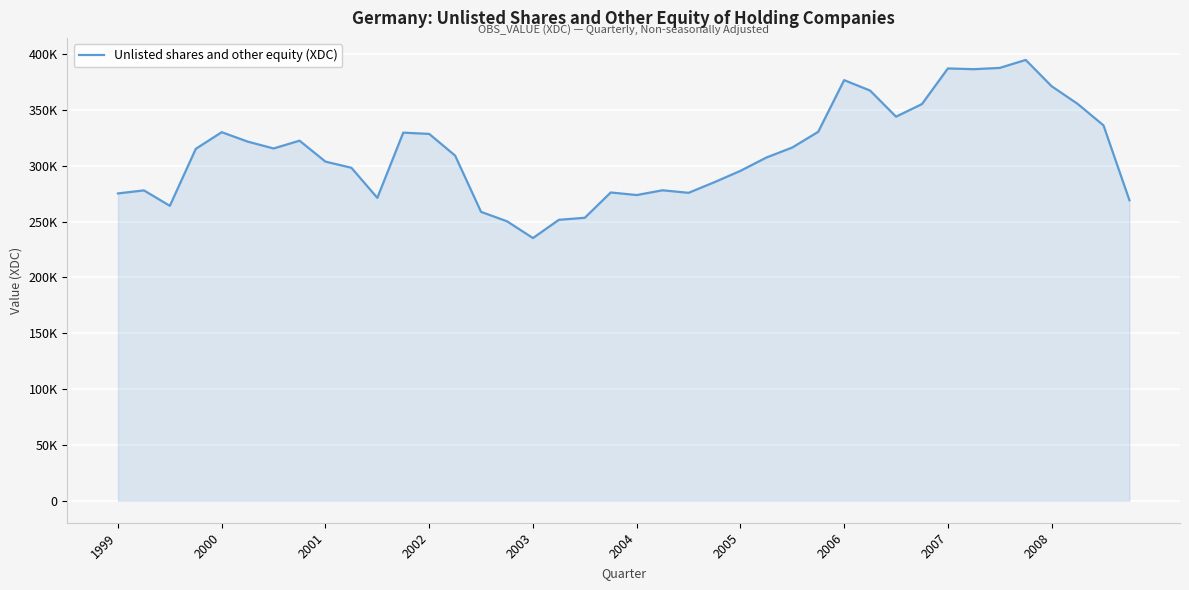

Does the chart have visible grid lines?

Yes